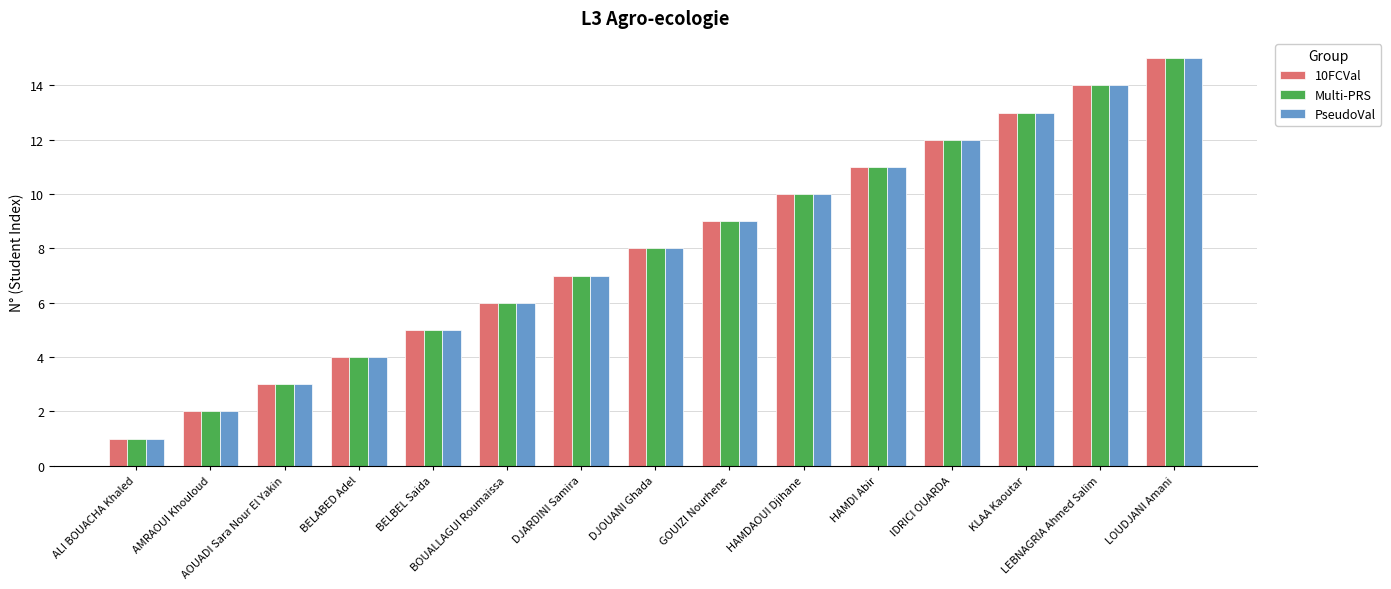

Reading left to right, transcribe all the data shown in this chart.

10FCVal: 1	2	3	4	5	6	7	8	9	10	11	12	13	14	15
Multi-PRS: 1	2	3	4	5	6	7	8	9	10	11	12	13	14	15
PseudoVal: 1	2	3	4	5	6	7	8	9	10	11	12	13	14	15